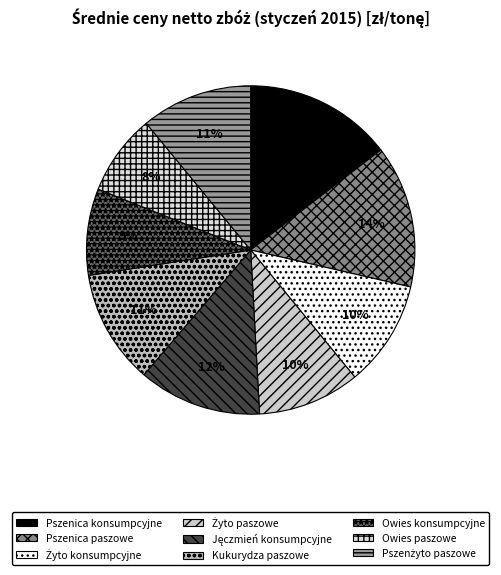

Rank the categories by value from highest to lowest.

Pszenica konsumpcyjne, Pszenica paszowe, Jęczmień konsumpcyjne, Kukurydza paszowe, Pszenżyto paszowe, Żyto konsumpcyjne, Żyto paszowe, Owies konsumpcyjne, Owies paszowe